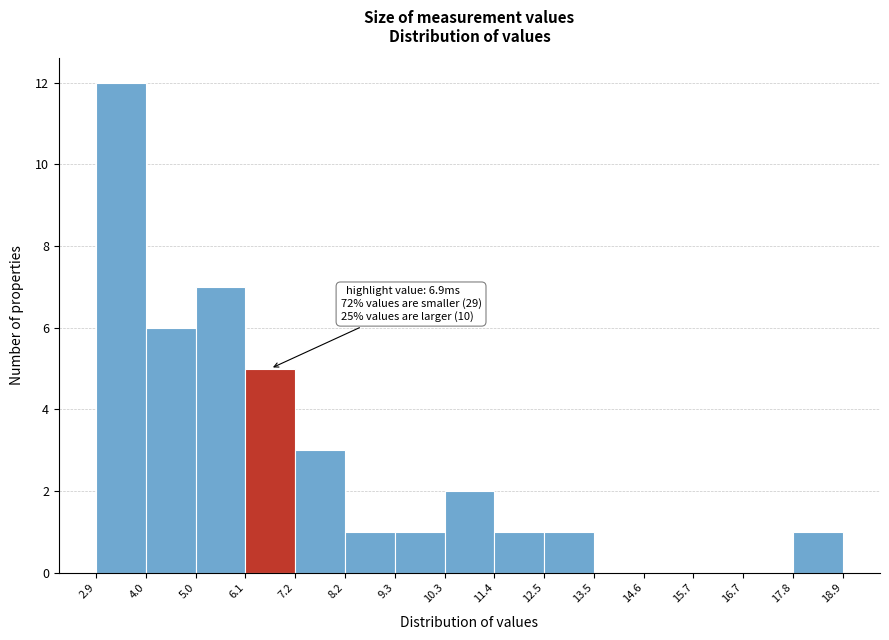

Which range on the x-axis has the tallest bar?

2.9 to 4.0